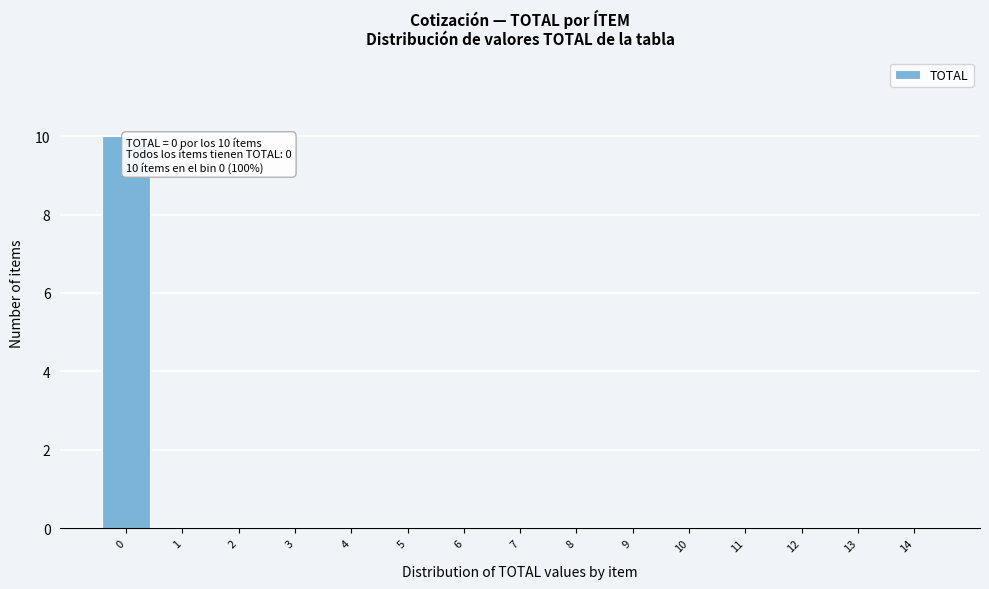

Reading left to right, what are all the values shown in this chart?

0=10	1=0	2=0	3=0	4=0	5=0	6=0	7=0	8=0	9=0	10=0	11=0	12=0	13=0	14=0